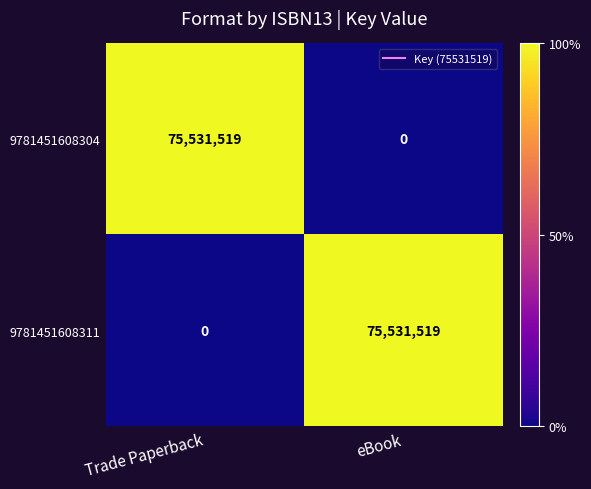

Where is 9781451608311 nearest to the value 37765759?

Trade Paperback